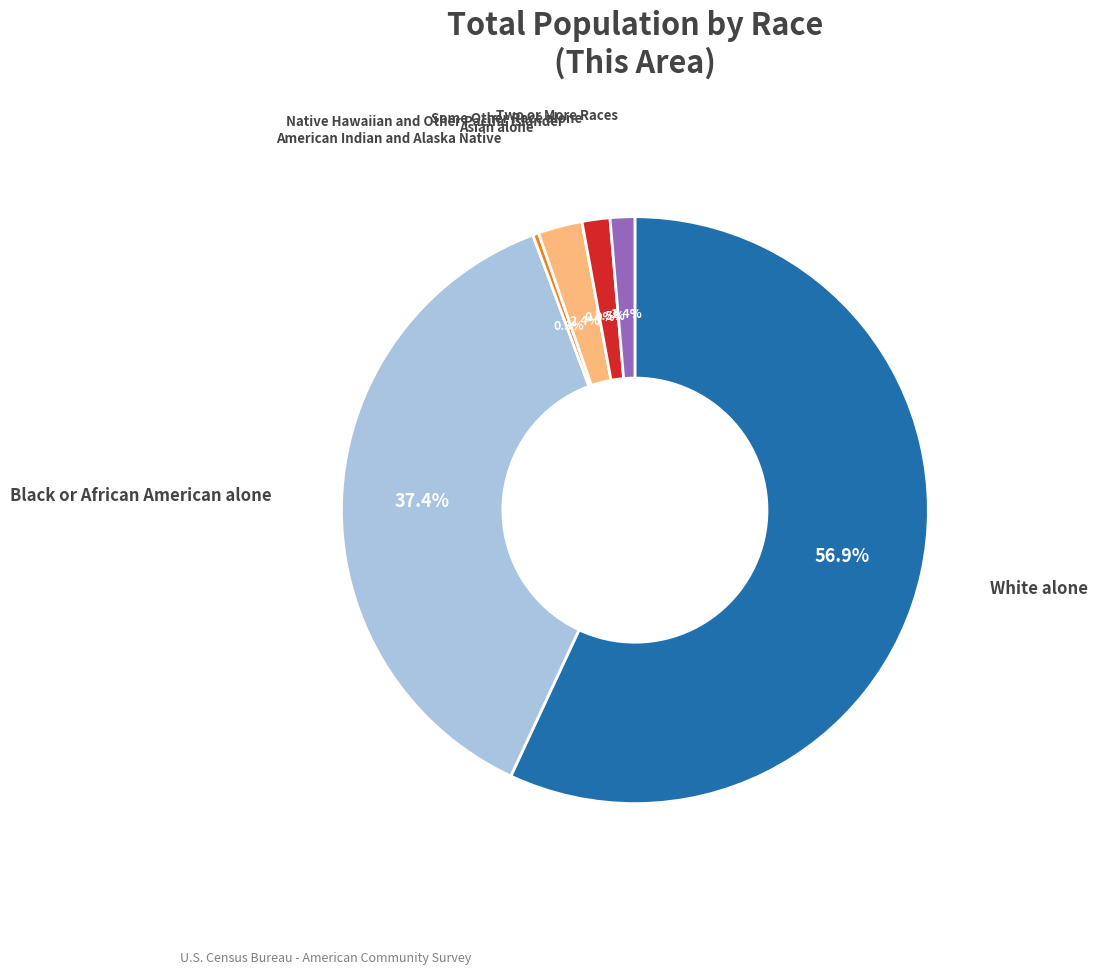

Does White alone account for over 50% of the chart?

Yes